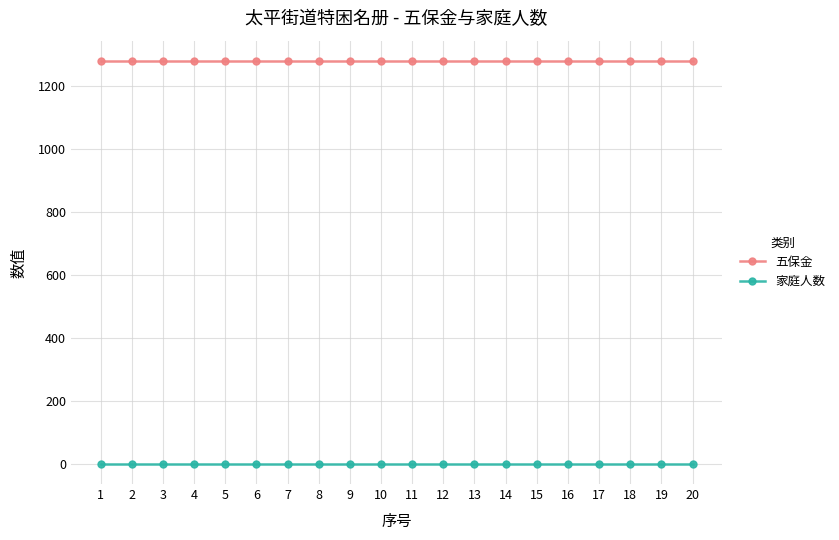

The value of 五保金 at 5 is 1280. True or false?

True